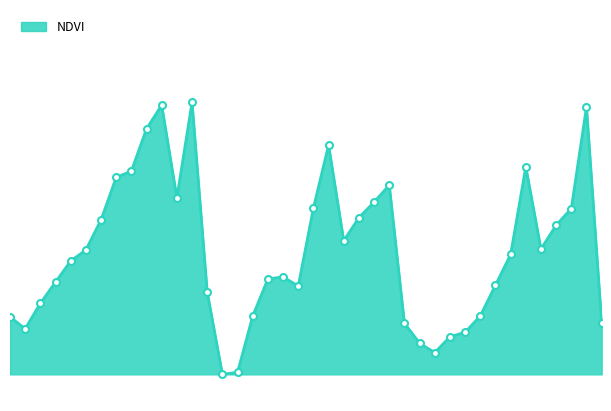

Which label corresponds to the largest value in the chart?

12